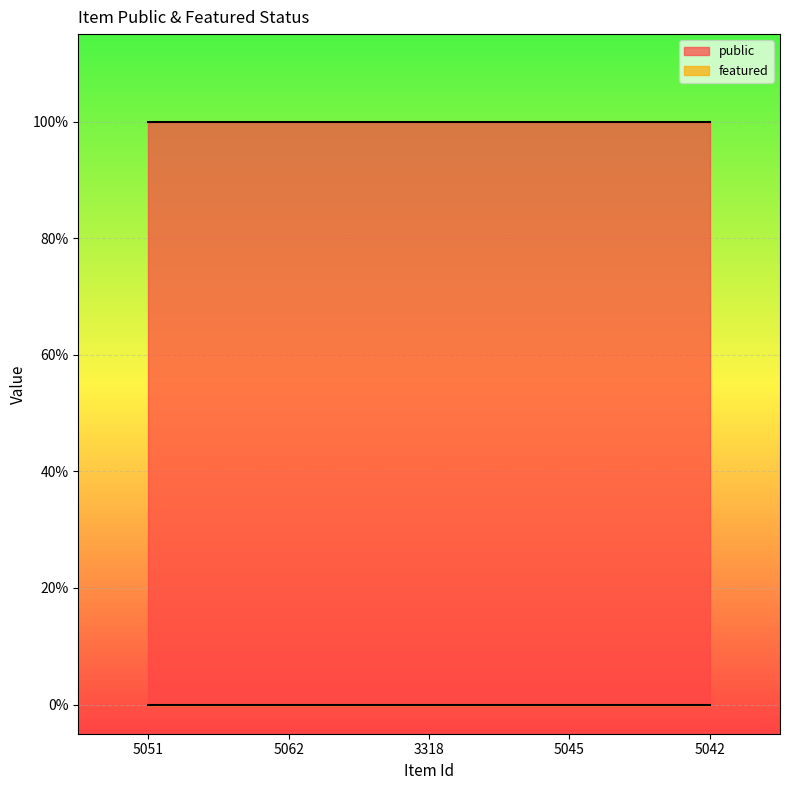

Which series changed the most between 5062 and 3318?

public